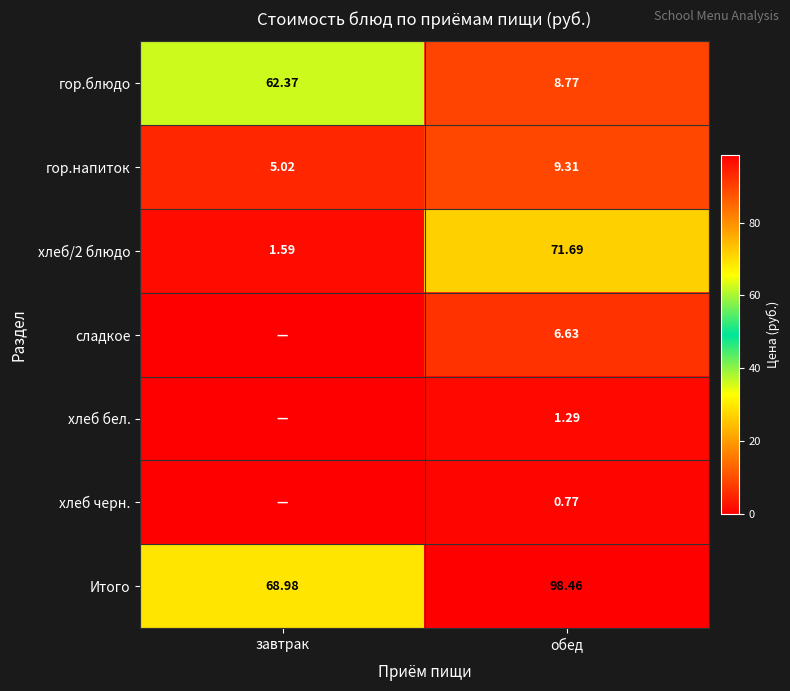

Which category has the lowest value in the хлеб/2 блюдо series?

завтрак